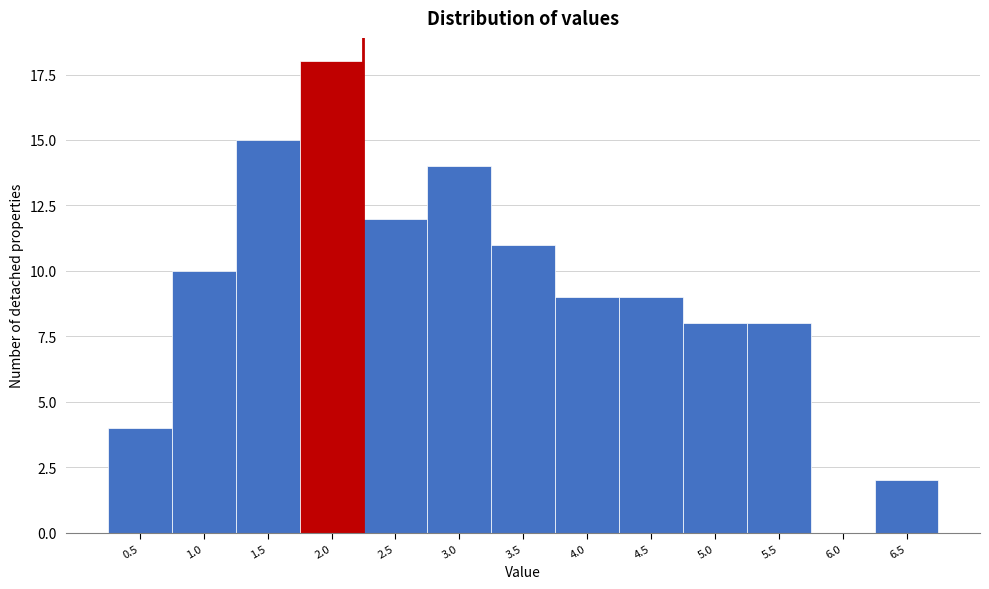

Reading left to right, extract all data points from this chart.

0.5=4	1.0=10	1.5=15	2.0=18	2.5=12	3.0=14	3.5=11	4.0=9	4.5=9	5.0=8	5.5=8	6.0=0	6.5=2